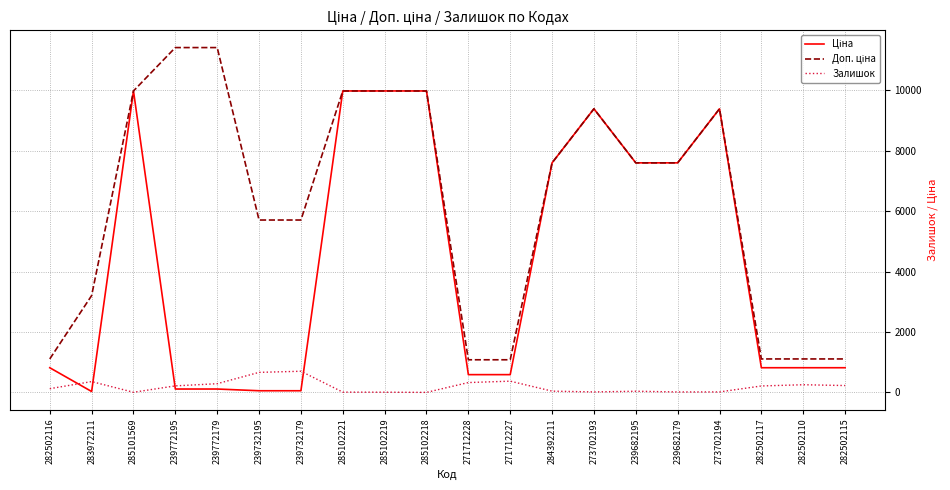

How many lines are shown in the chart?

3